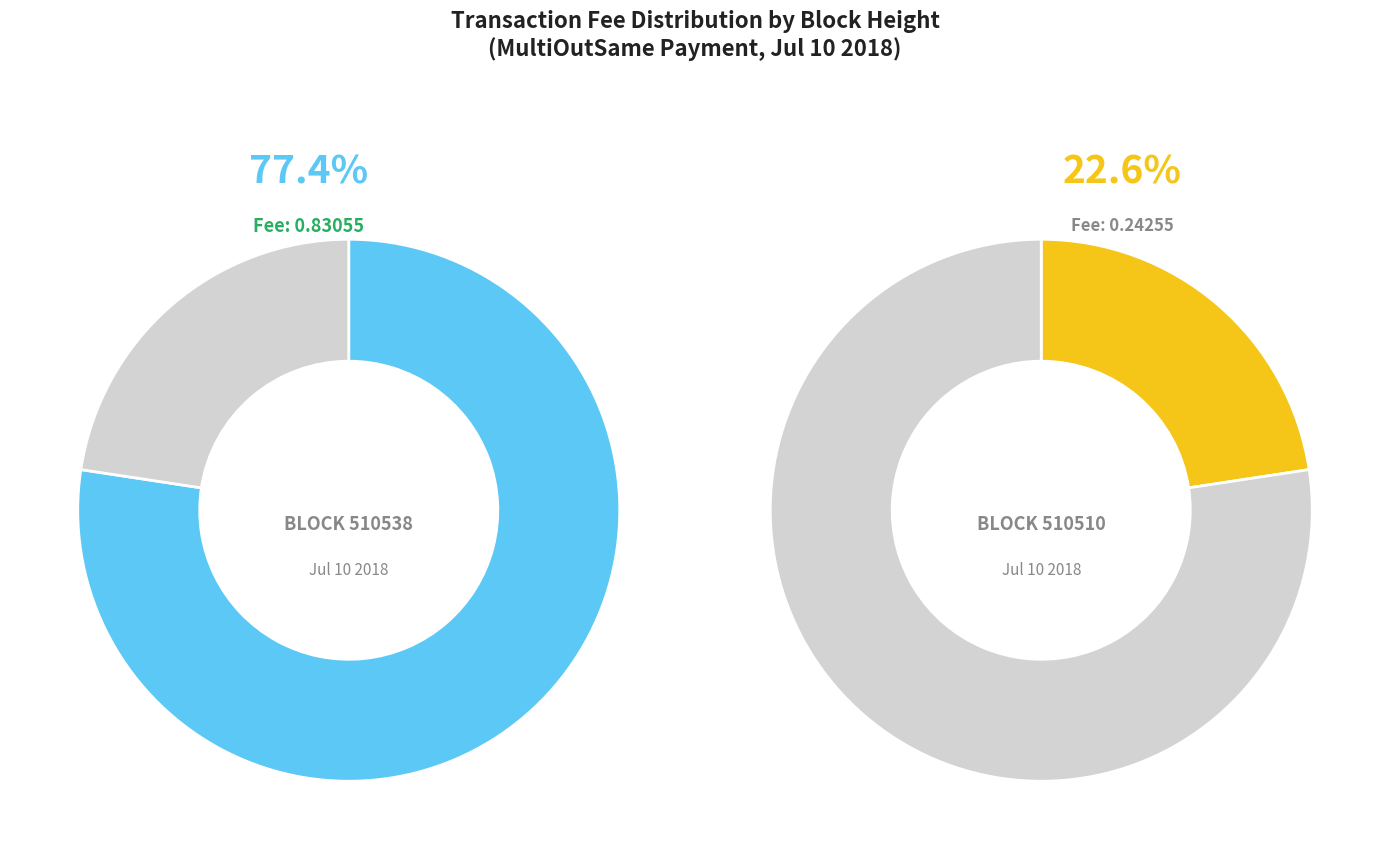

Do 510538 and 510510 together represent more than half of the pie?

Yes